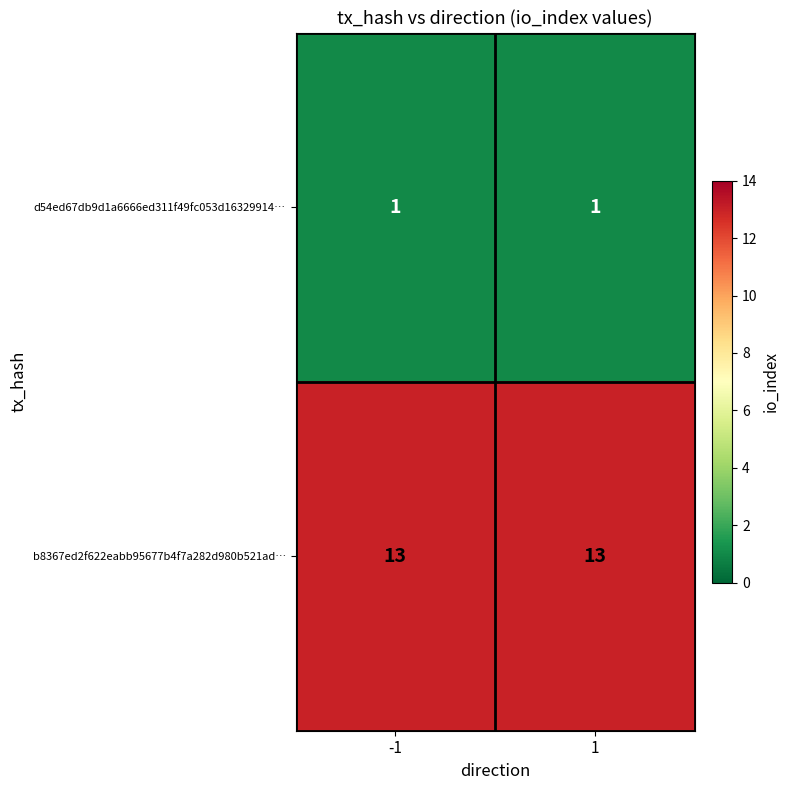

Rank the series by their maximum value, from lowest to highest.

d54ed67db9d1a6666ed311f49fc053d16329914…, b8367ed2f622eabb95677b4f7a282d980b521ad…